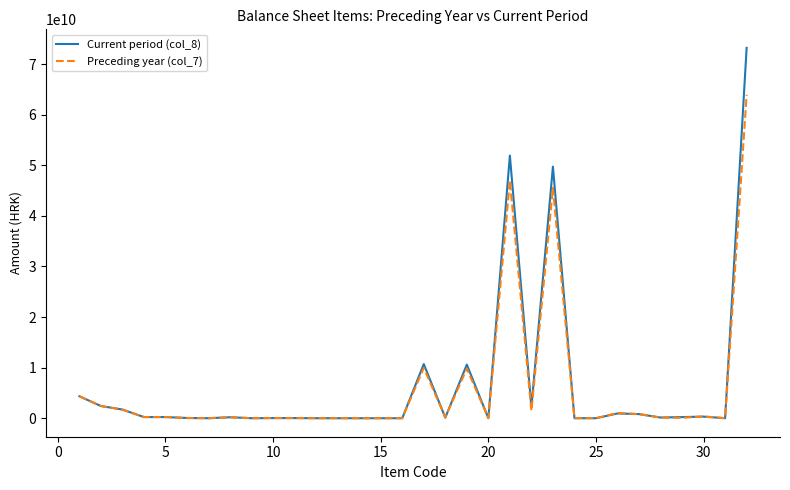

List the series in order of their peak value, lowest first.

Preceding year (col_7), Current period (col_8)